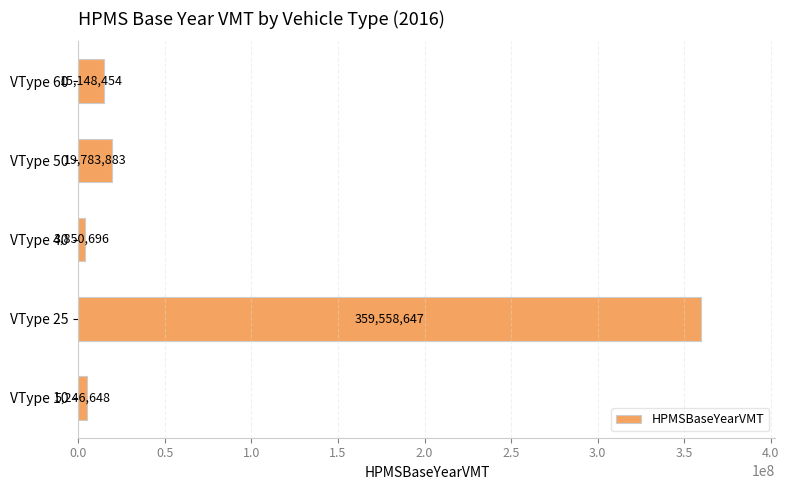

How many values are below 15148454?

2